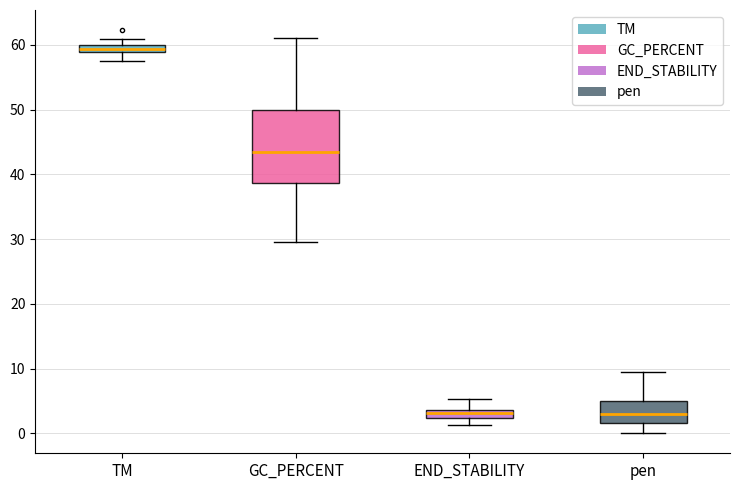

Where does the median line of the box for GC_PERCENT sit on the y-axis? The values are not printed on the chart, so give them approximately, as read against the axis.

43